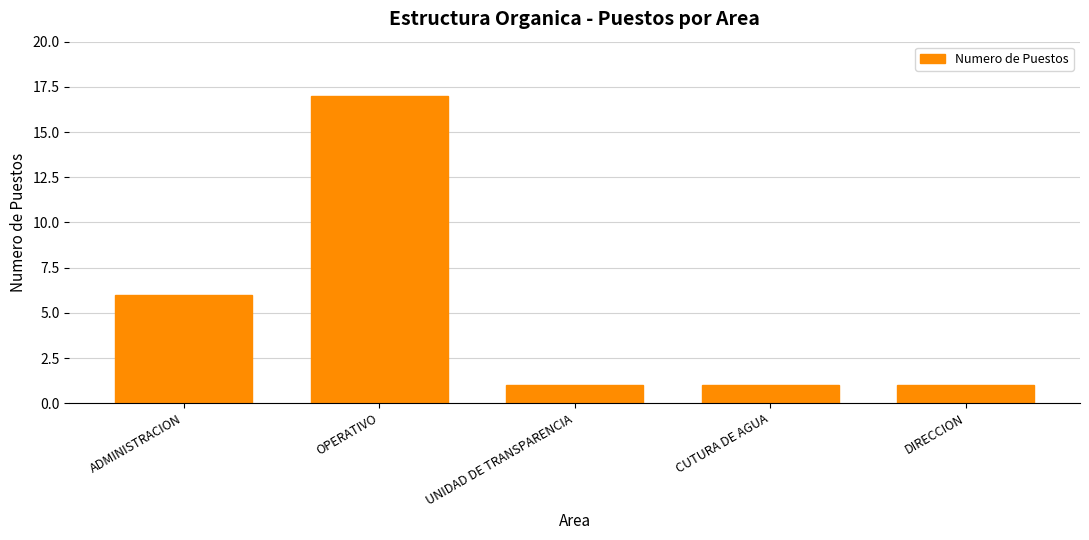

Reading left to right, list all the values displayed in this chart.

6	17	1	1	1